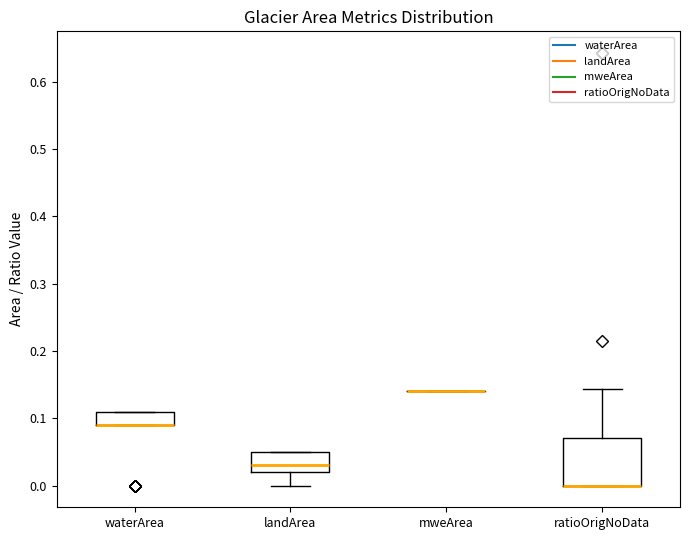

Reading left to right, transcribe this box plot: for each box, give where its median line is, the range the box spans, and where its two whiskers end, as read against the y-axis. The values are not printed on the chart, so give them approximately, as read against the axis.

waterArea: median 0.09 (drawn on the box's lower edge), box 0.09 to 0.11, whiskers 0.09 to 0.11
landArea: median 0.03, box 0.02 to 0.05, whiskers 0.00 to 0.05
mweArea: box collapsed to a line at 0.14, whiskers 0.14 to 0.14
ratioOrigNoData: median 0.00 (drawn on the box's lower edge), box 0.00 to 0.07, whiskers 0.00 to 0.14